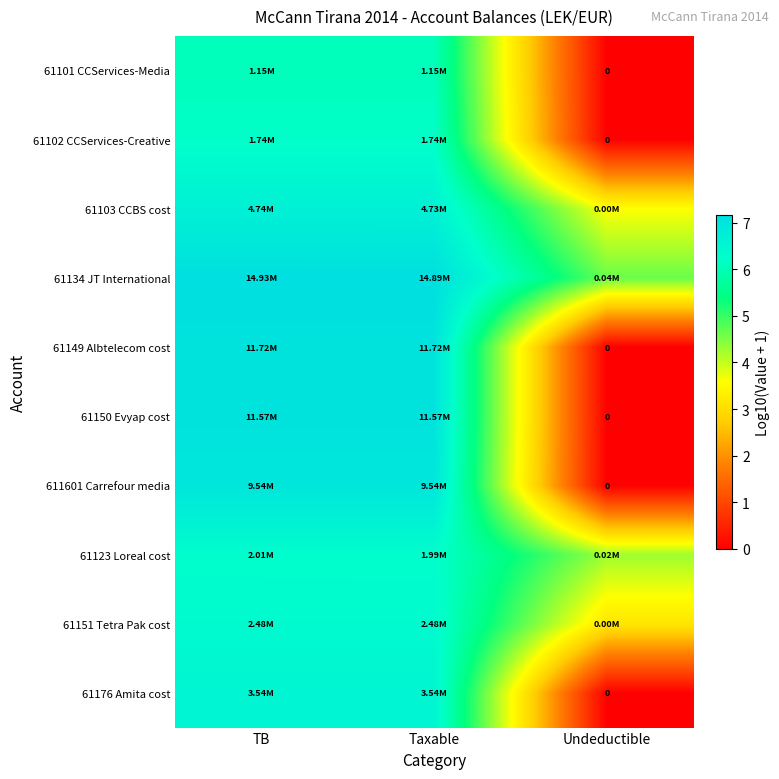

At which category does the chart reach its minimum across all series?

Undeductible